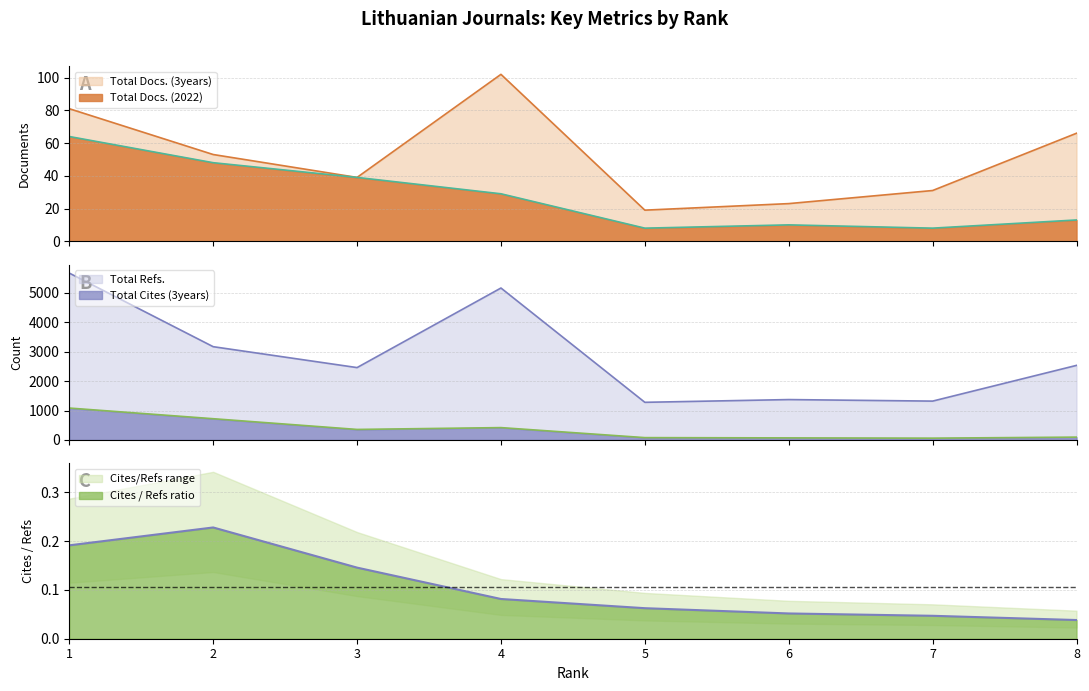

Where is the first local maximum for Total Cites (3years)?

4